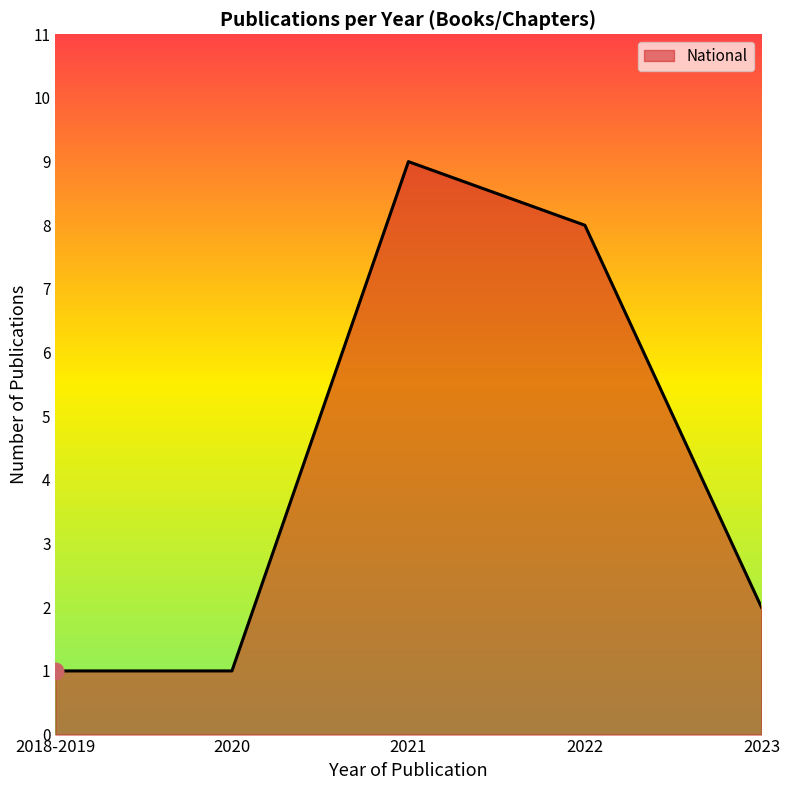

What is the difference between the maximum and minimum values?

8